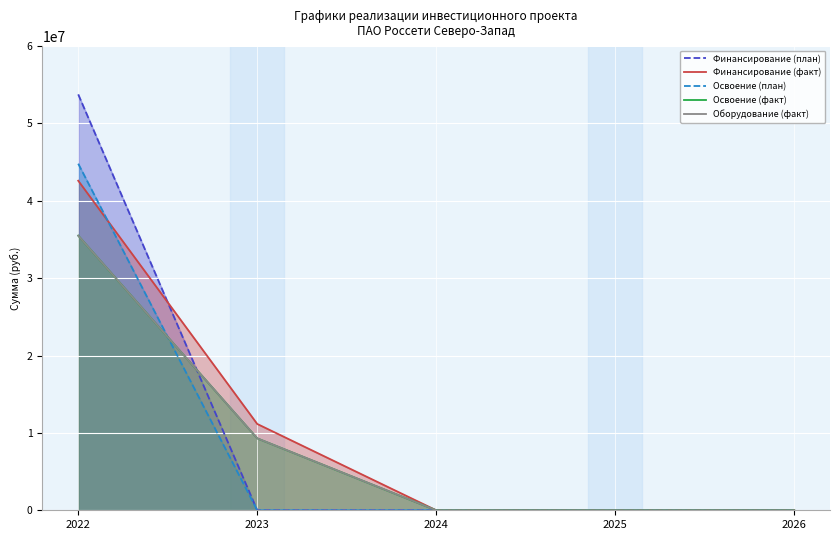

Is the value of Оборудование (факт) at 2023 greater than the value of Освоение (факт) at 2024?

Yes